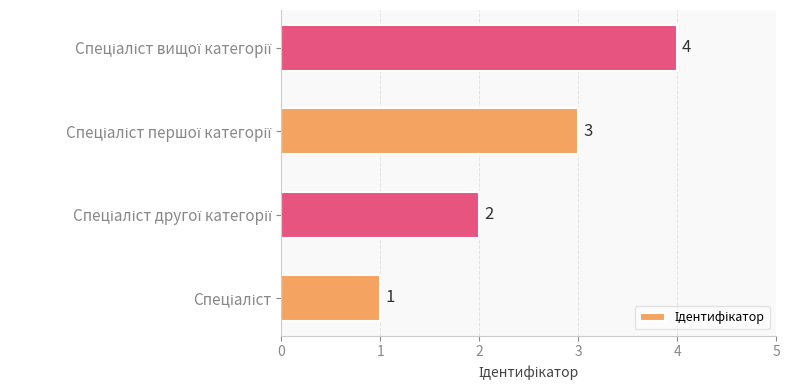

What is the difference between the maximum and minimum values?

3